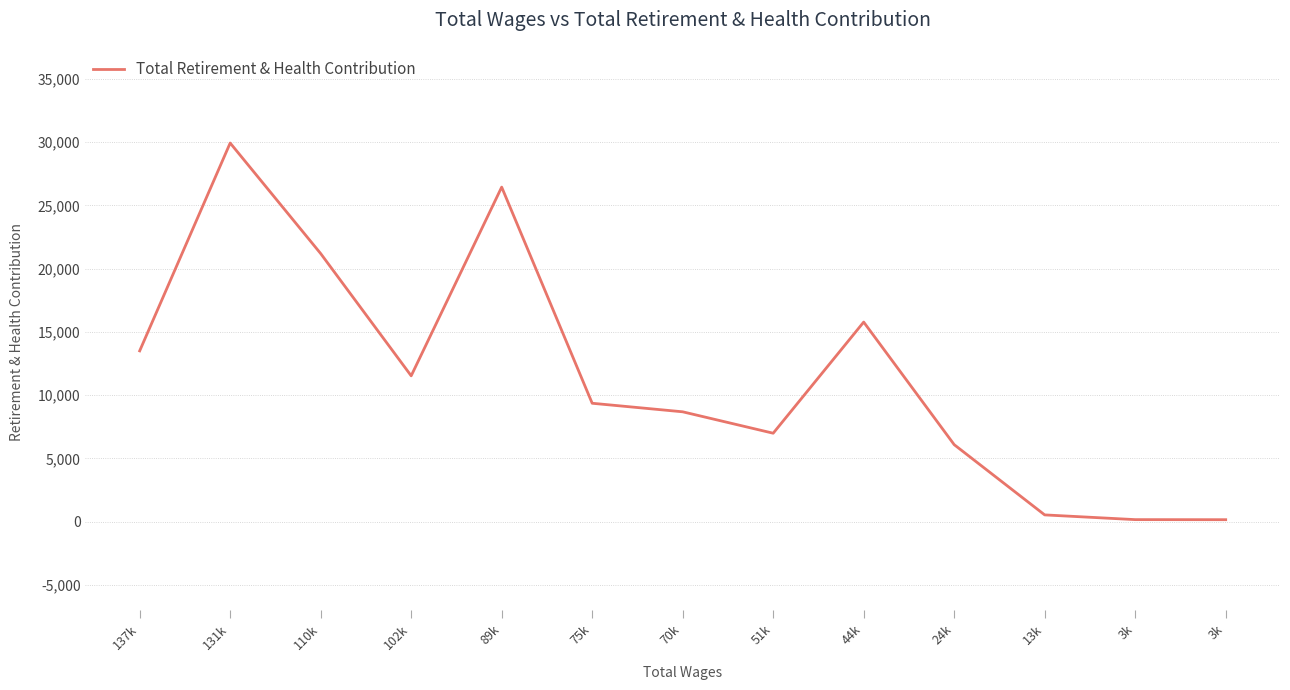

Which category has the highest value across all series?

131k